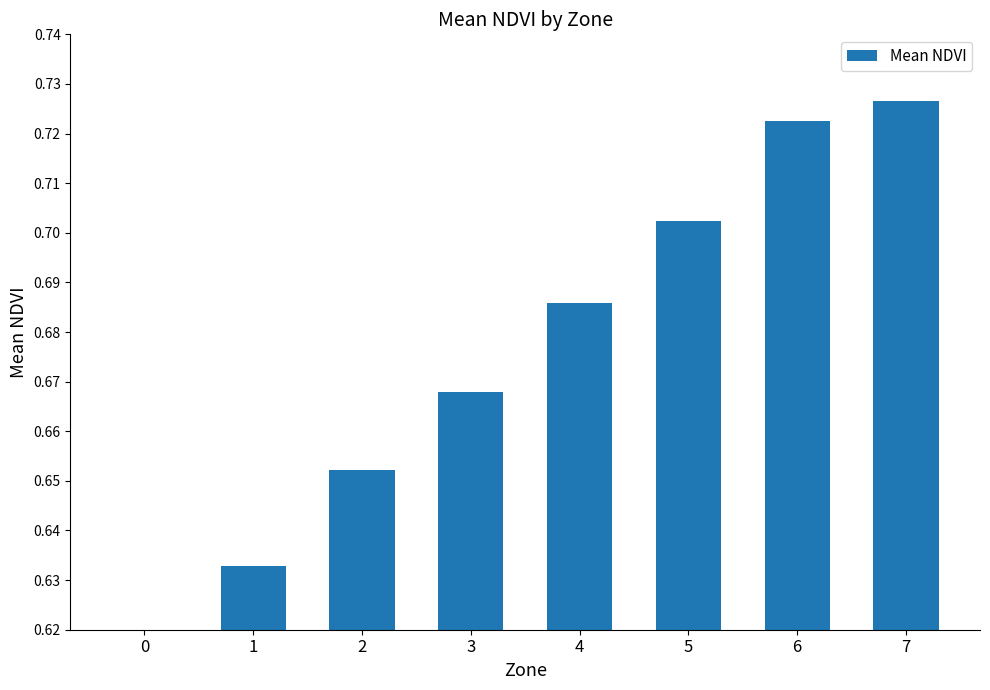

True or false: the data shows 1.1 at 0.

False